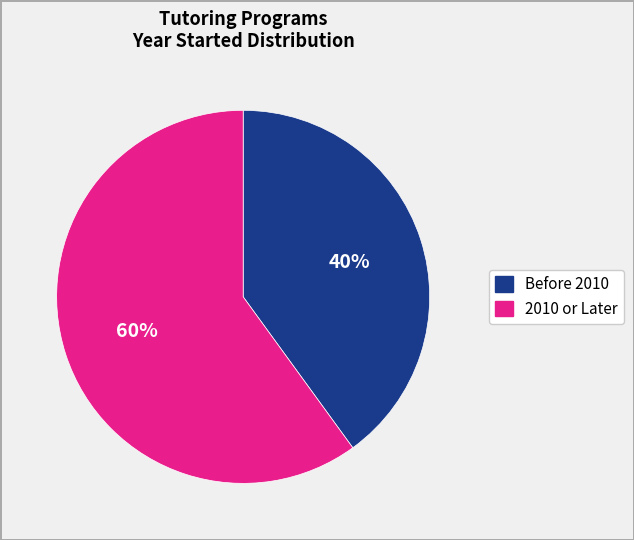

Is there a majority slice in this chart?

Yes